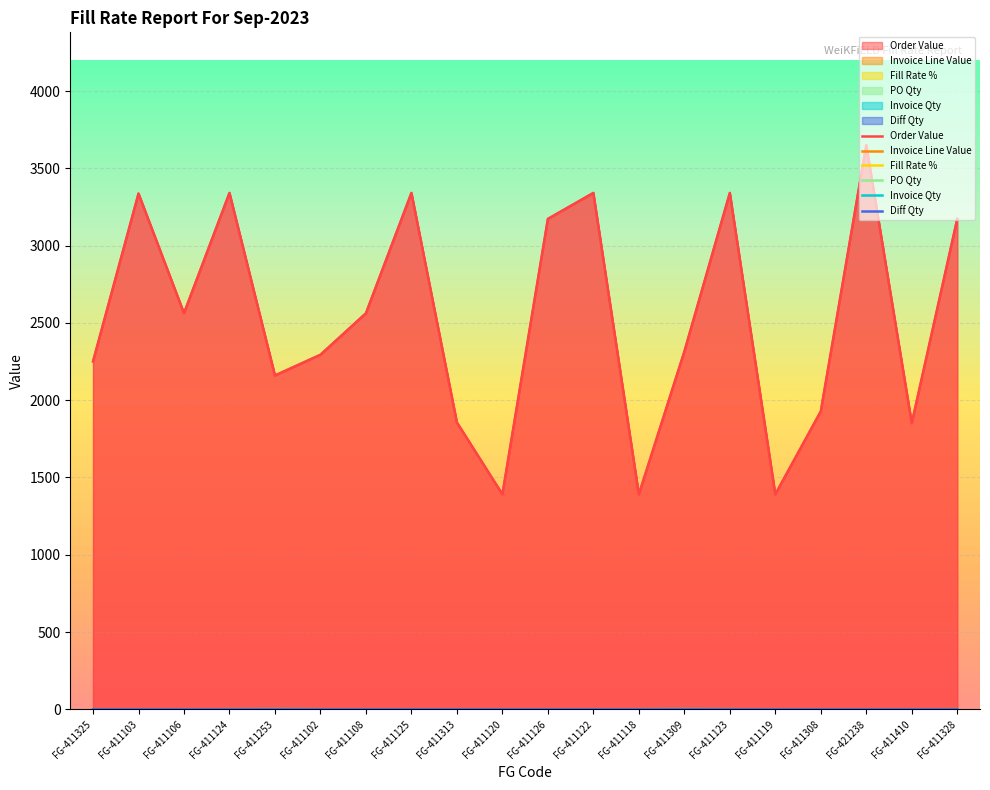

True or false: Invoice Qty has more than 2 points higher than both neighbors.

False